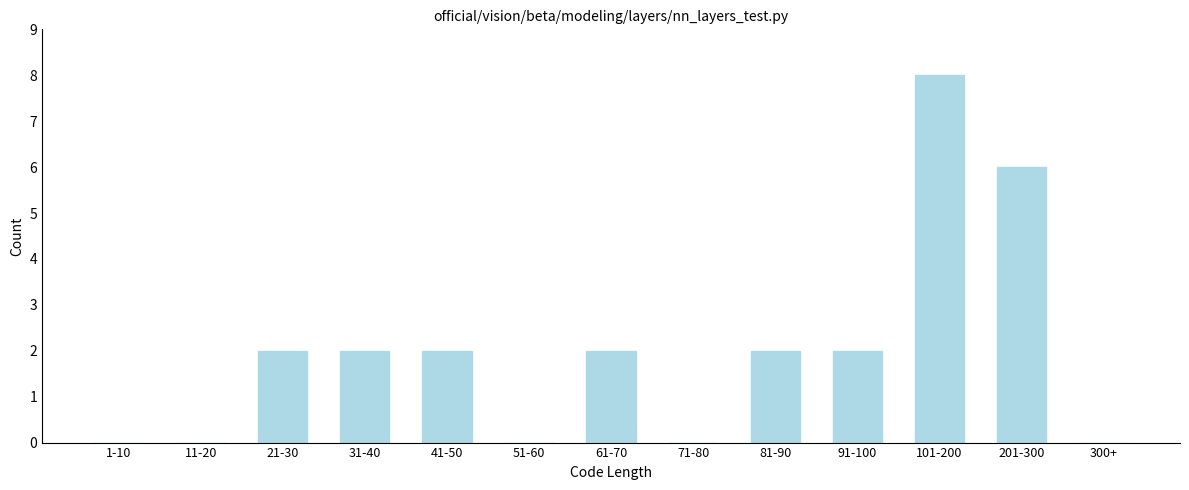

Reading right to left, transcribe all the data shown in this chart.

300+=0	201-300=6	101-200=8	91-100=2	81-90=2	71-80=0	61-70=2	51-60=0	41-50=2	31-40=2	21-30=2	11-20=0	1-10=0